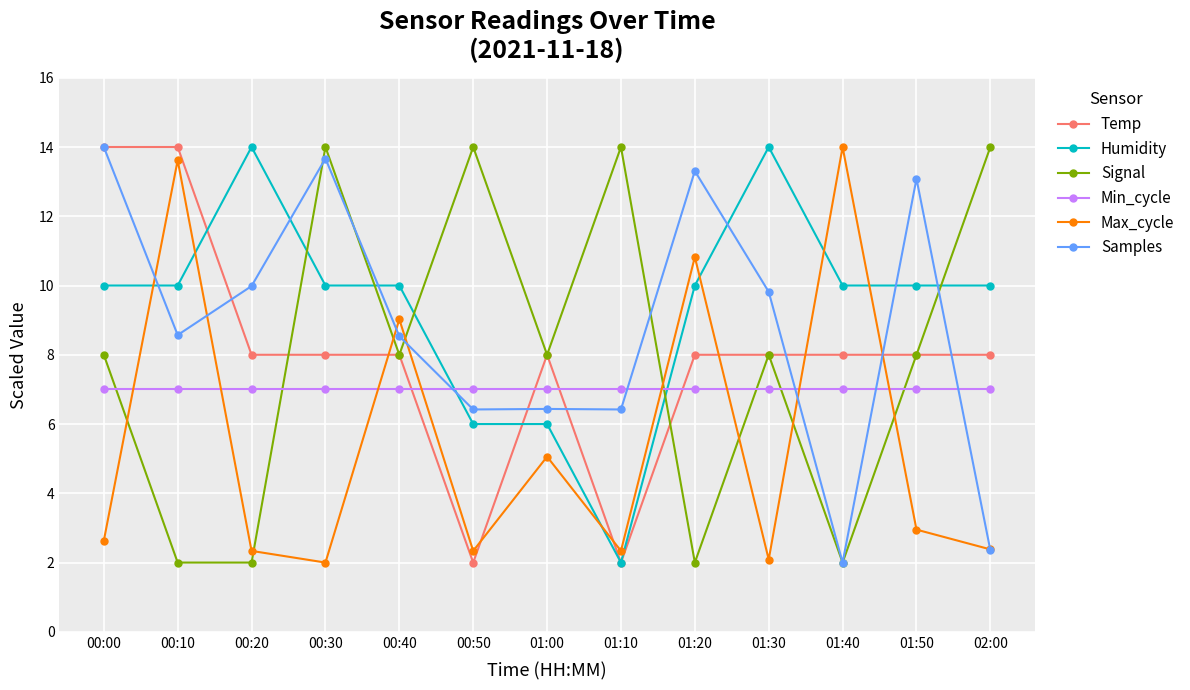

Does the chart have visible grid lines?

Yes